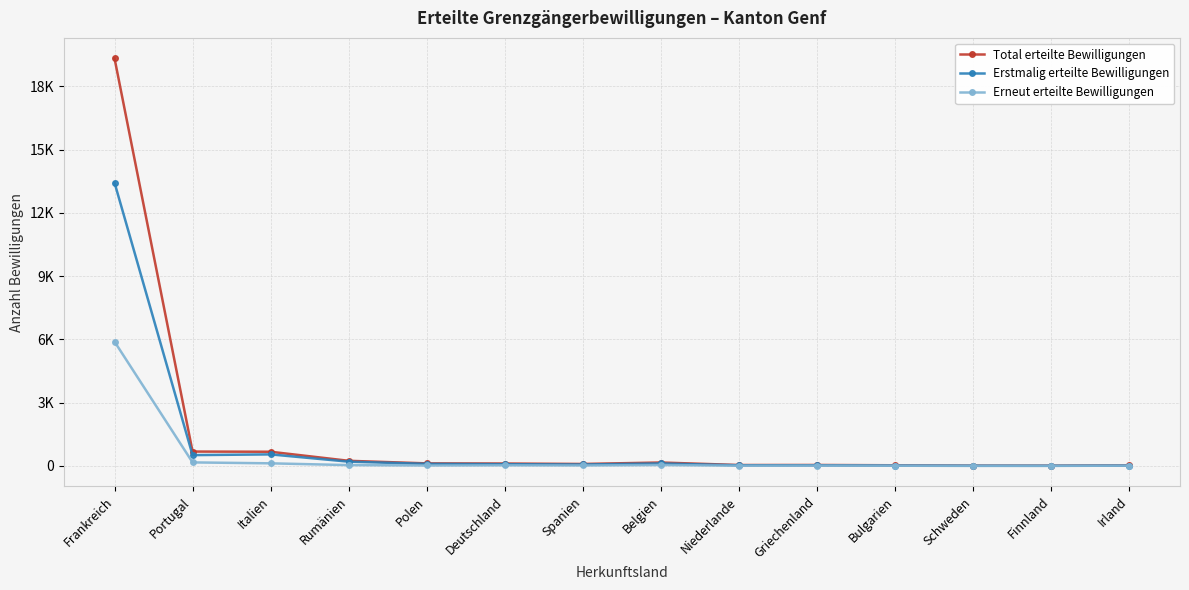

True or false: Total erteilte Bewilligungen and Erstmalig erteilte Bewilligungen cross at least once.

False